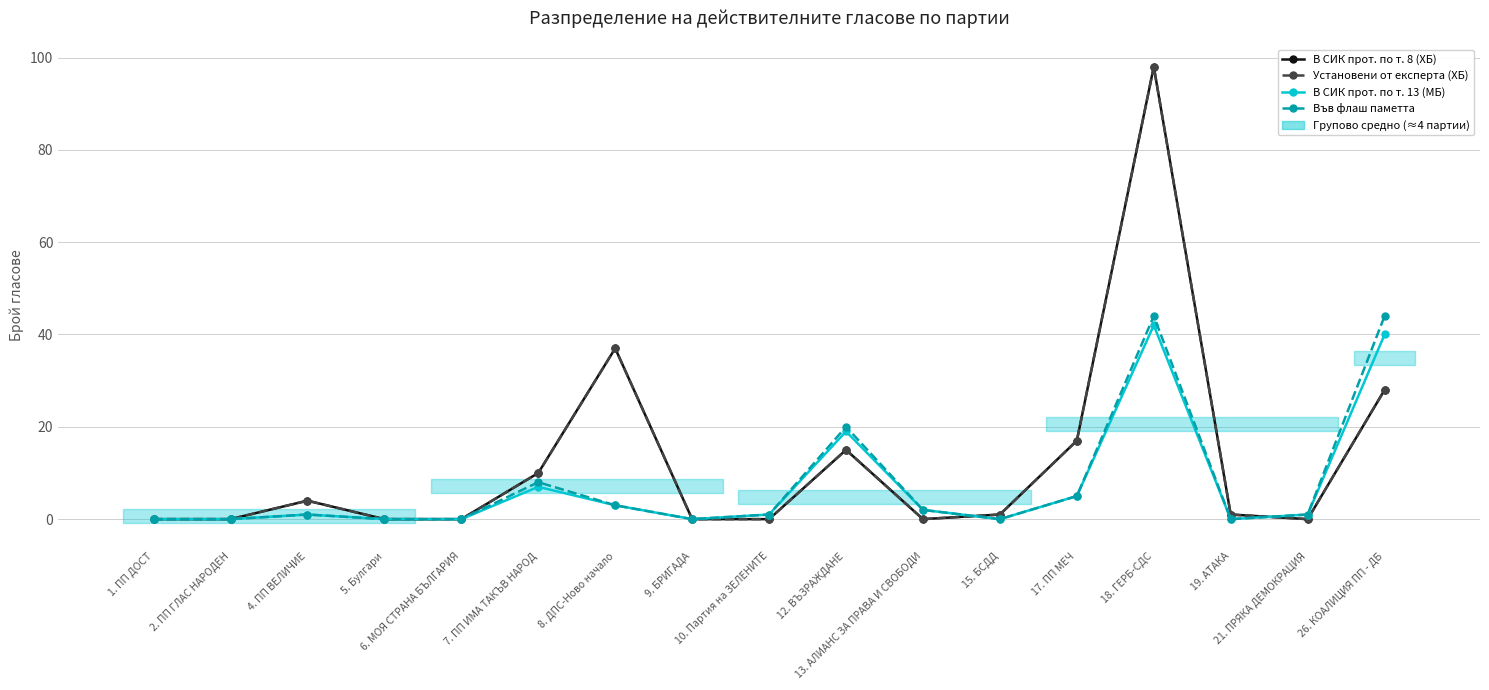

At which category is the sum across all series the highest?

18. ГЕРБ-СДС